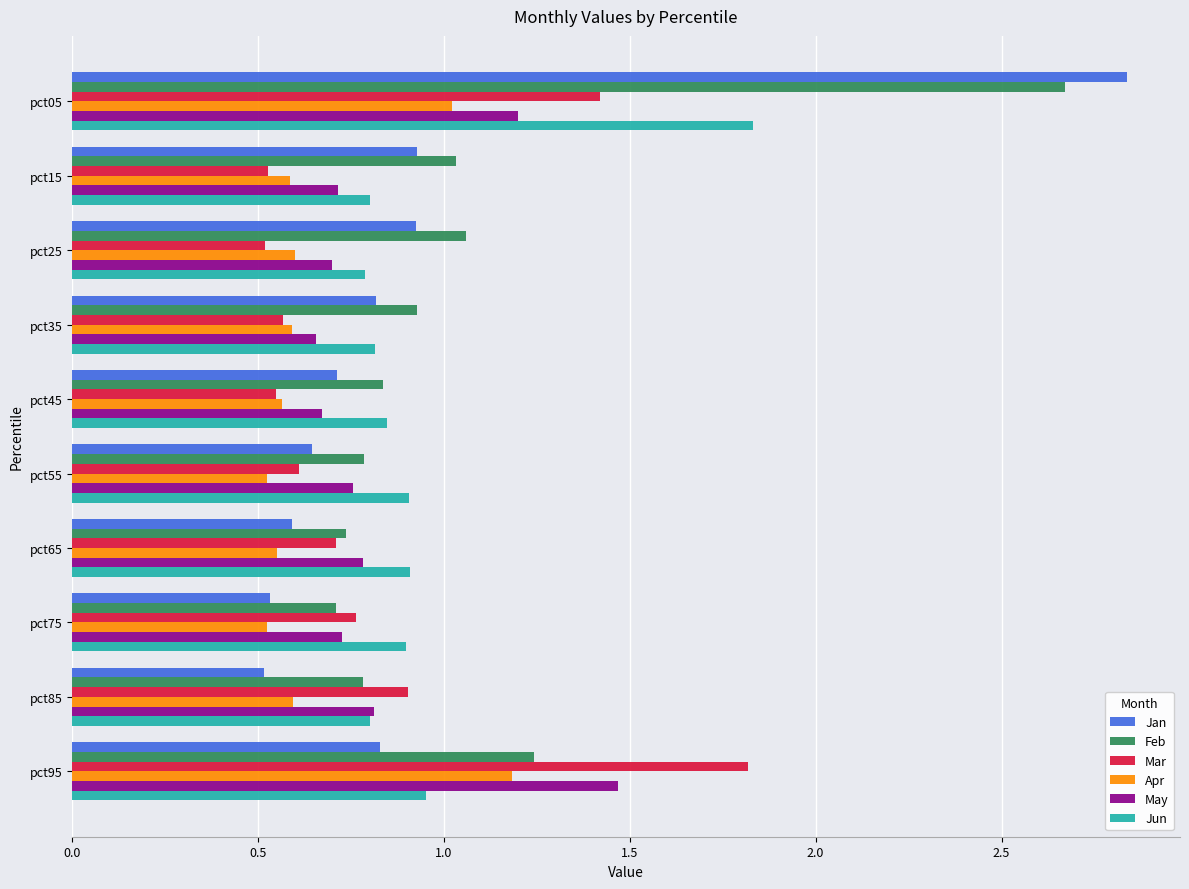

The Apr series shows 0.2 at pct15. True or false?

False